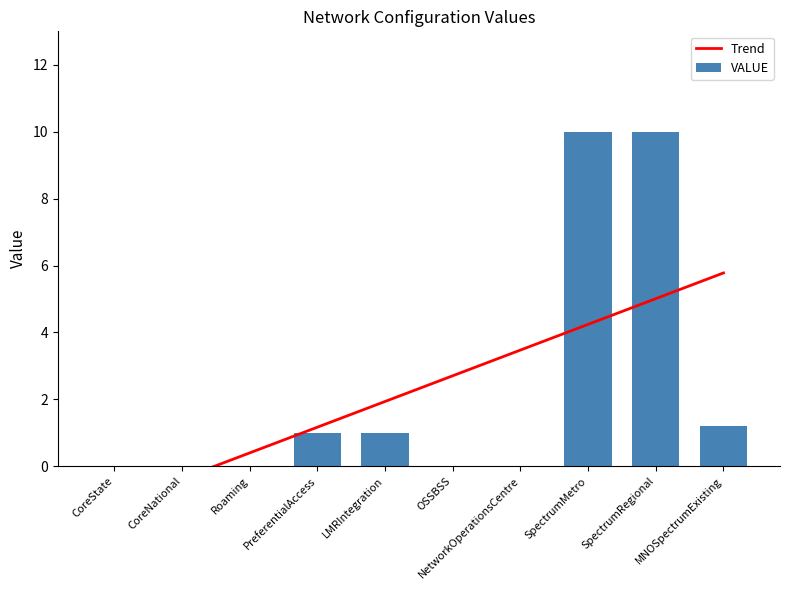

Is it true that the value at CoreState is 3.5?

False